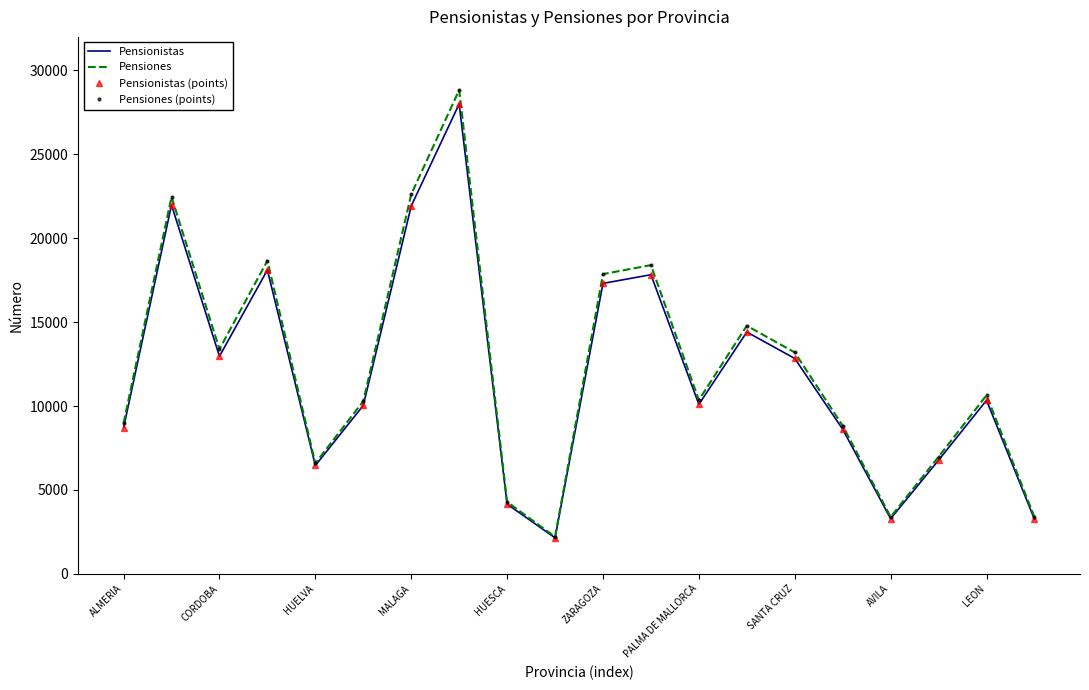

What is the lowest value of the Pensionistas (points) series?

2148